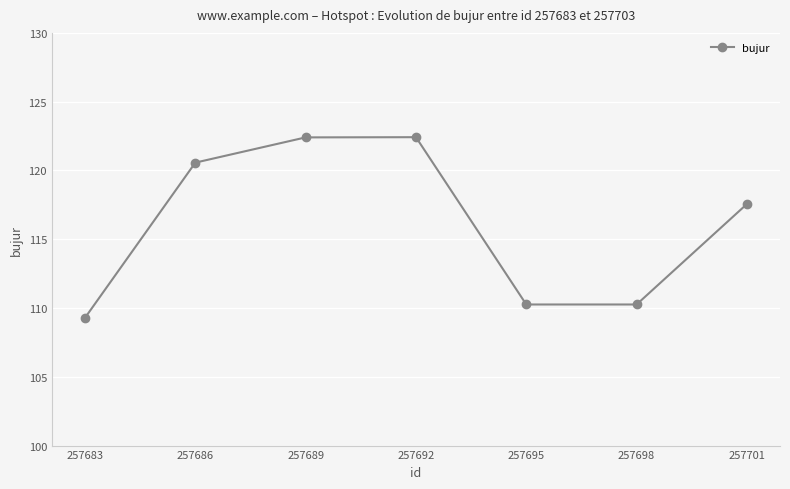

What is the change in value from 257692 to 257701?

-4.9